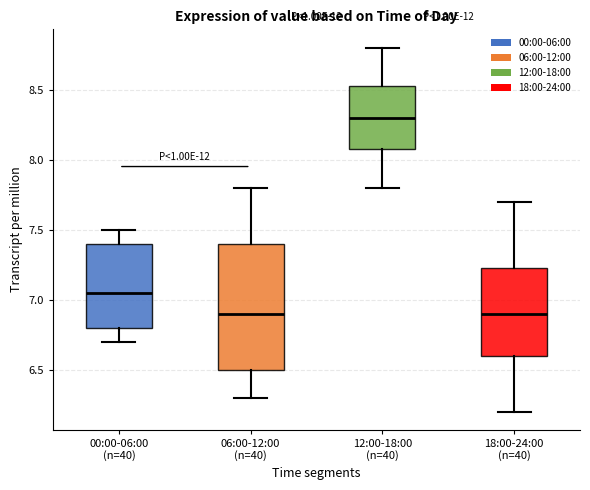

Reading left to right, read every box against the y-axis: the position of its median line, the range the box covers, and the ends of its whiskers. The values are not printed on the chart, so give them approximately, as read against the axis.

00:00-06:00 (n=40): median 7.05, box 6.80 to 7.40, whiskers 6.70 to 7.50
06:00-12:00 (n=40): median 6.90, box 6.50 to 7.40, whiskers 6.30 to 7.80
12:00-18:00 (n=40): median 8.30, box 8.10 to 8.55, whiskers 7.80 to 8.80
18:00-24:00 (n=40): median 6.90, box 6.60 to 7.25, whiskers 6.20 to 7.70